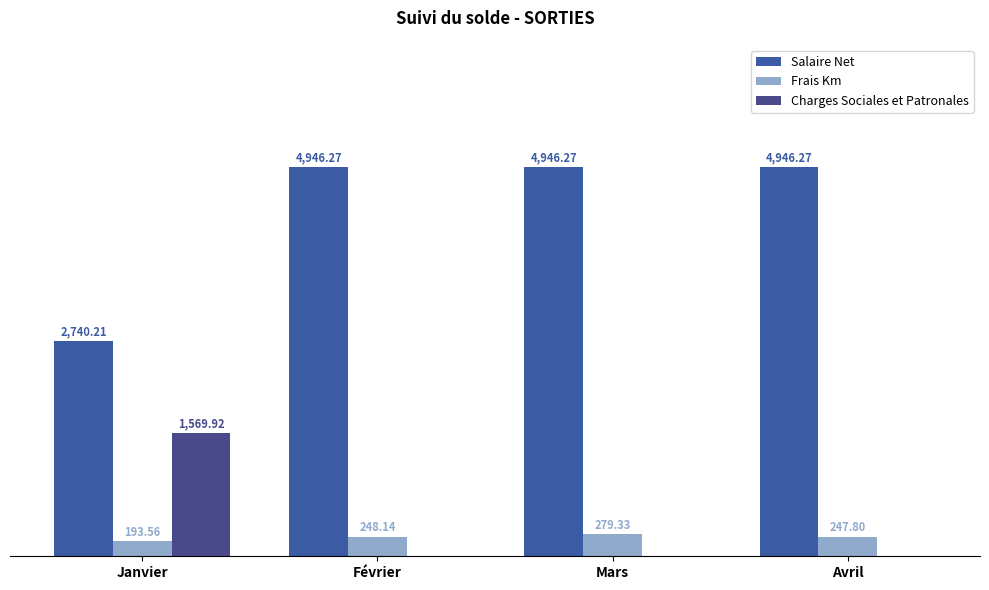

Reading left to right, what are all the values shown in this chart?

Salaire Net: Janvier=2740.2	Février=4946.3	Mars=4946.3	Avril=4946.3
Frais Km: Janvier=193.6	Février=248.1	Mars=279.3	Avril=247.8
Charges Sociales et Patronales: Janvier=1569.9	Février=0.0	Mars=0.0	Avril=0.0